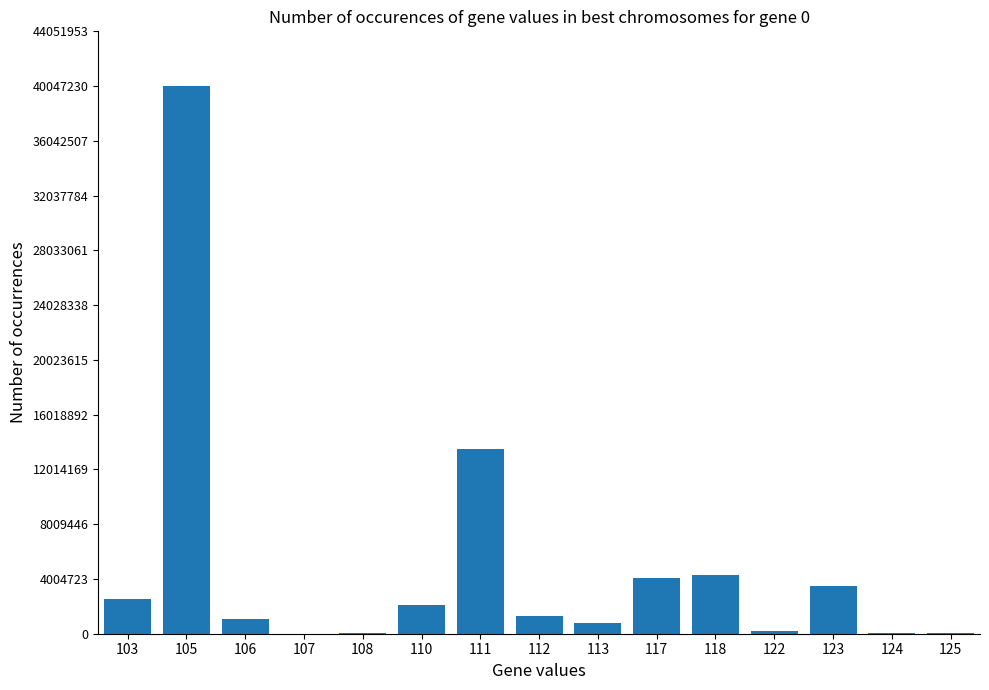

The value at 112 is 1289363. True or false?

True